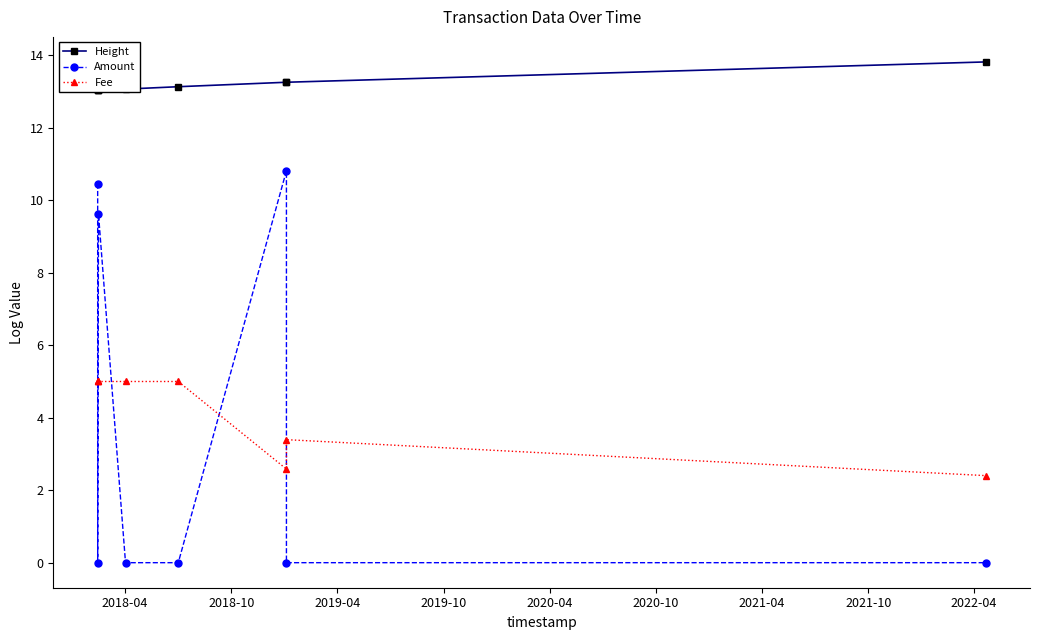

Which series has the largest range (max minus min)?

Amount